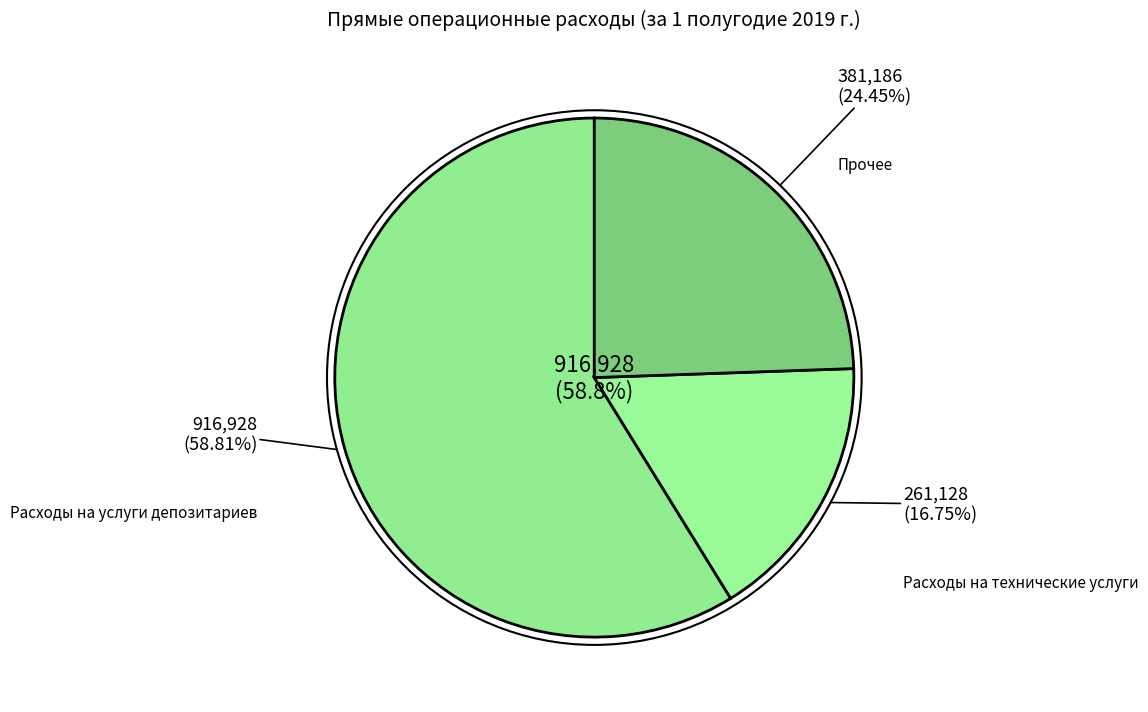

How many segments does this pie chart have?

3